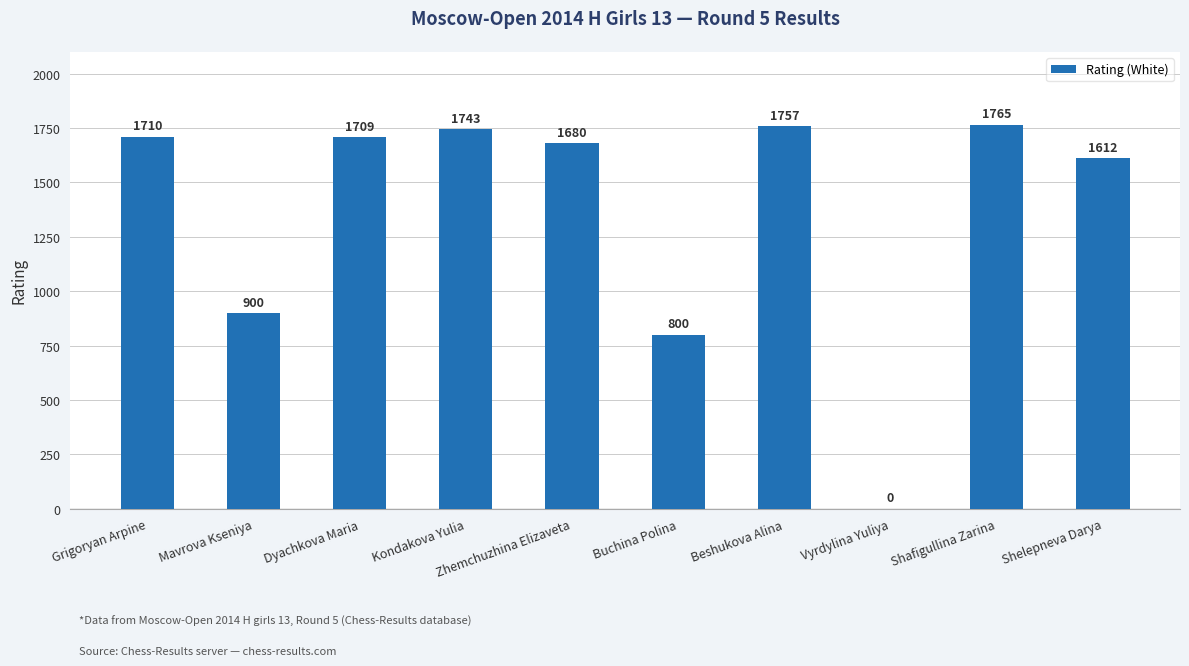

Does the chart contain stacked bars?

No